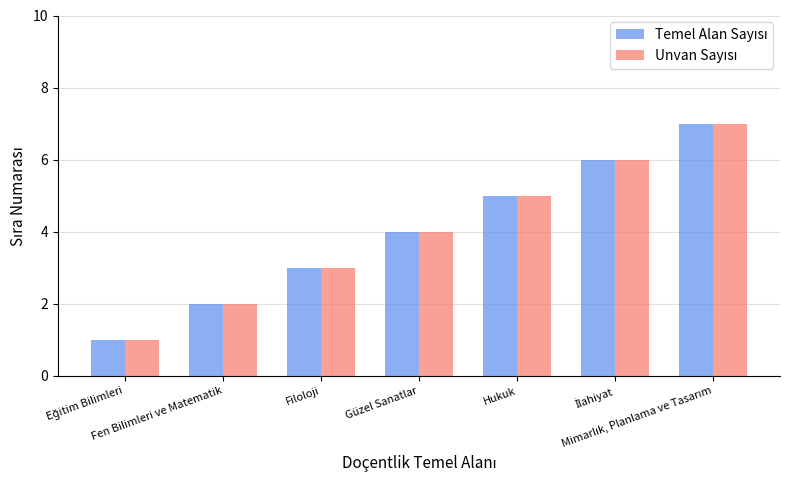

How many series are shown in this chart?

2